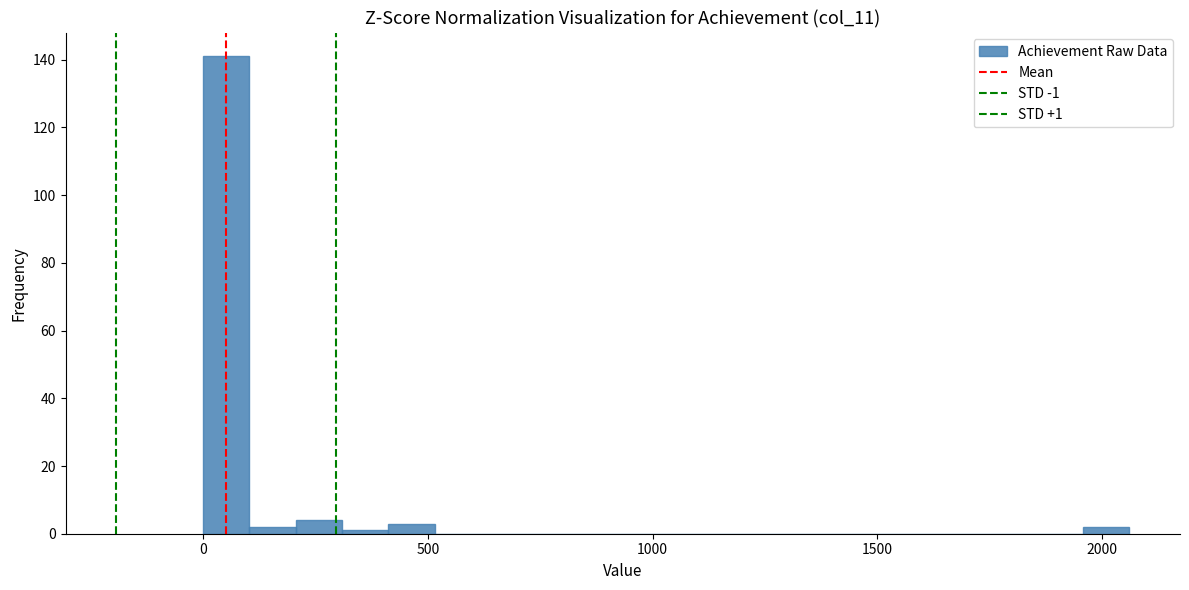

Around what value on the x-axis is the tallest bar? Give the approximate position of its centre, as read against the axis.

50